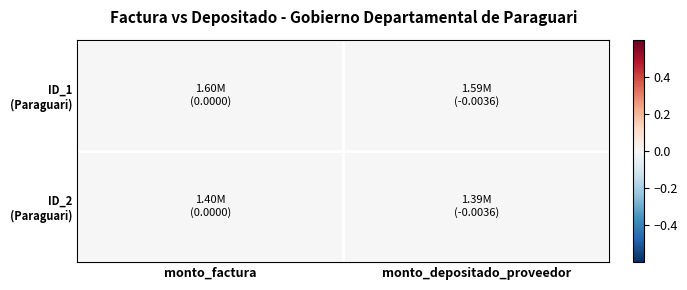

List the series in order of their peak value, highest first.

ID_1 (Paraguari), ID_2 (Paraguari)